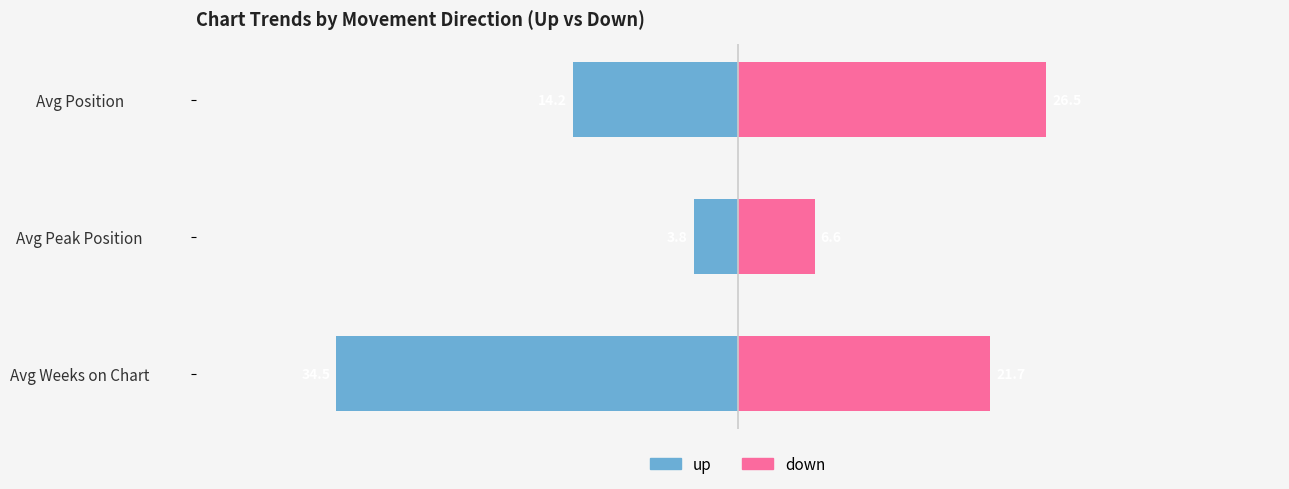

Are the bars horizontal?

Yes